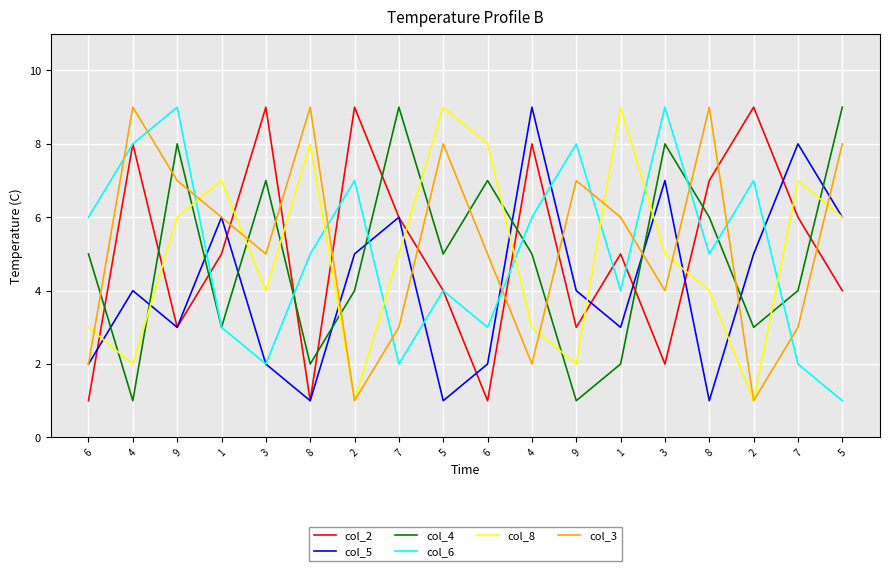

Does the chart have visible grid lines?

Yes